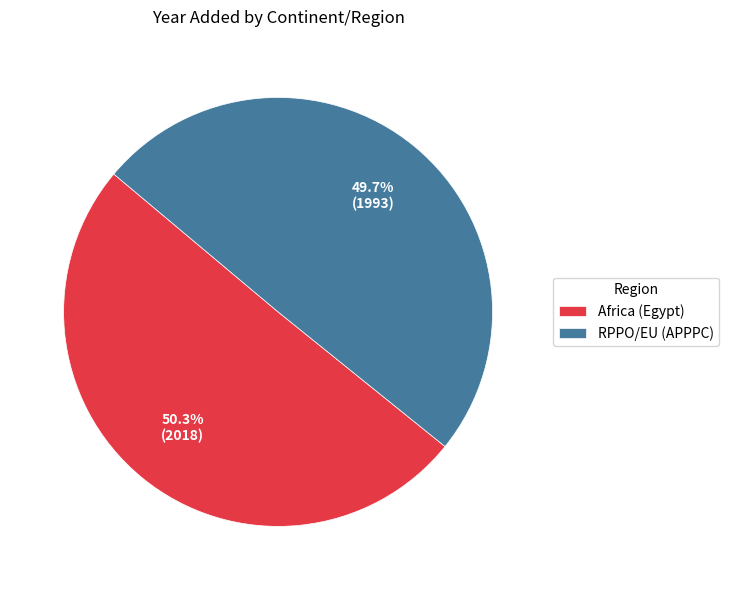

Do RPPO/EU (APPPC) and Africa (Egypt) together represent more than half of the pie?

Yes